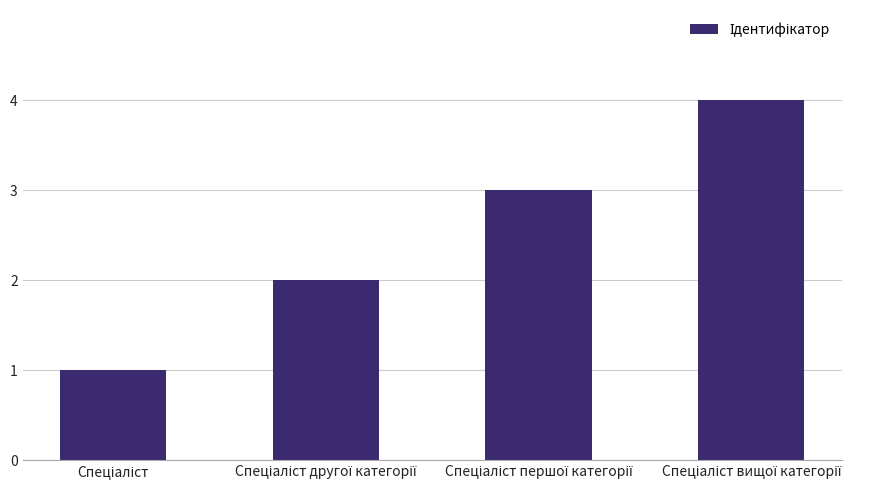

What is the greatest value displayed?

4